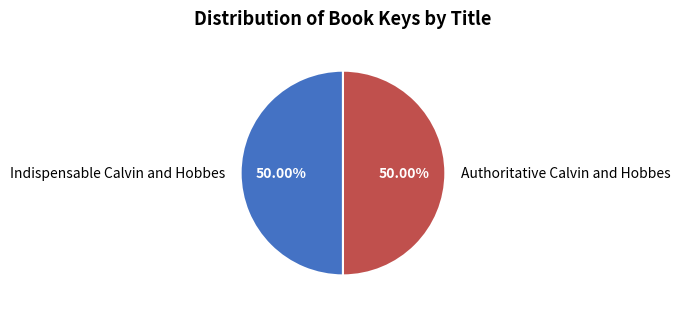

Approximately how many times larger is the value at Authoritative Calvin and Hobbes compared to Indispensable Calvin and Hobbes?

1.0